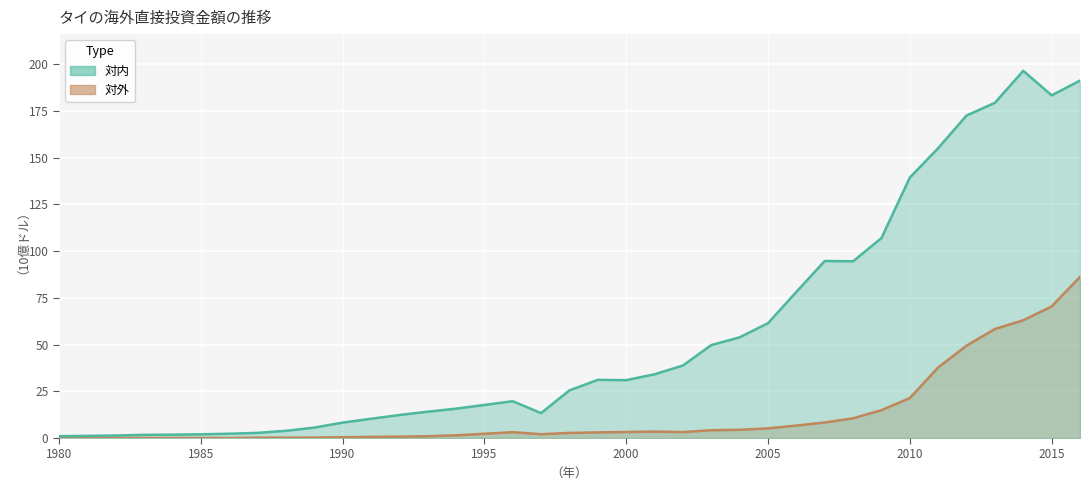

Which category has the highest value in the 対内 series?

2014